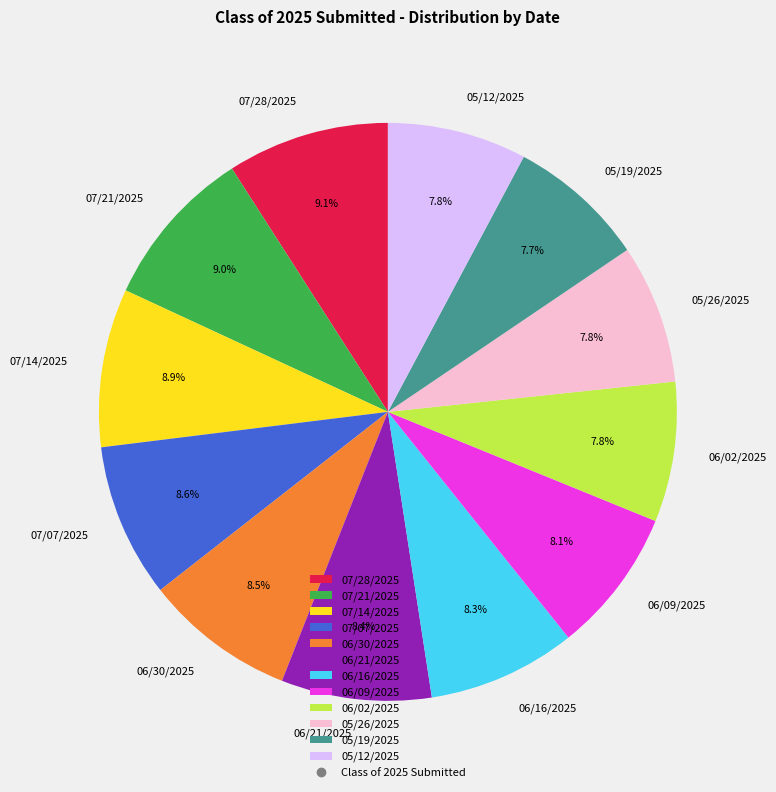

To the nearest percent, what portion does 05/26/2025 represent?

8%